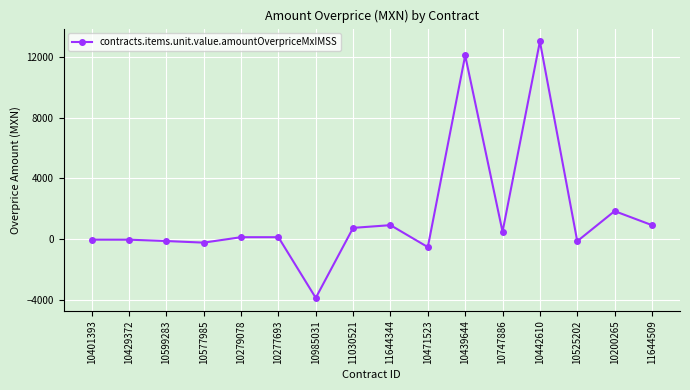

What is the value of the 13th point from the left?

13032.4